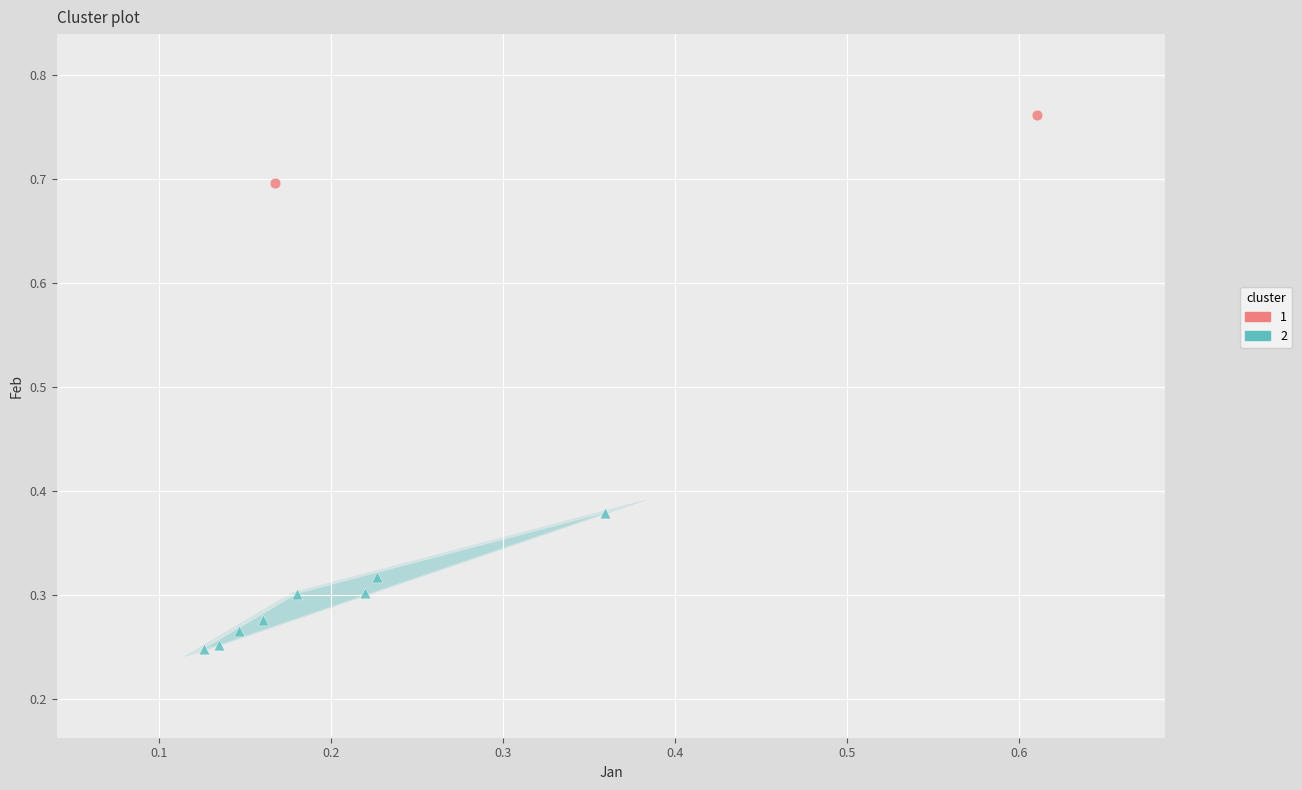

Which series reaches the minimum Y coordinate?

2